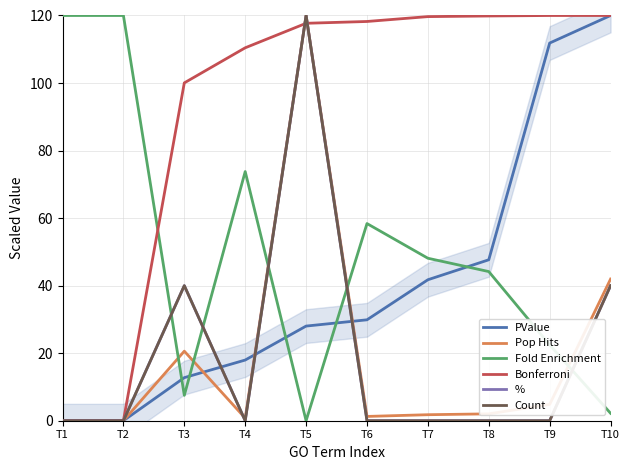

How many data points does each series have?

10